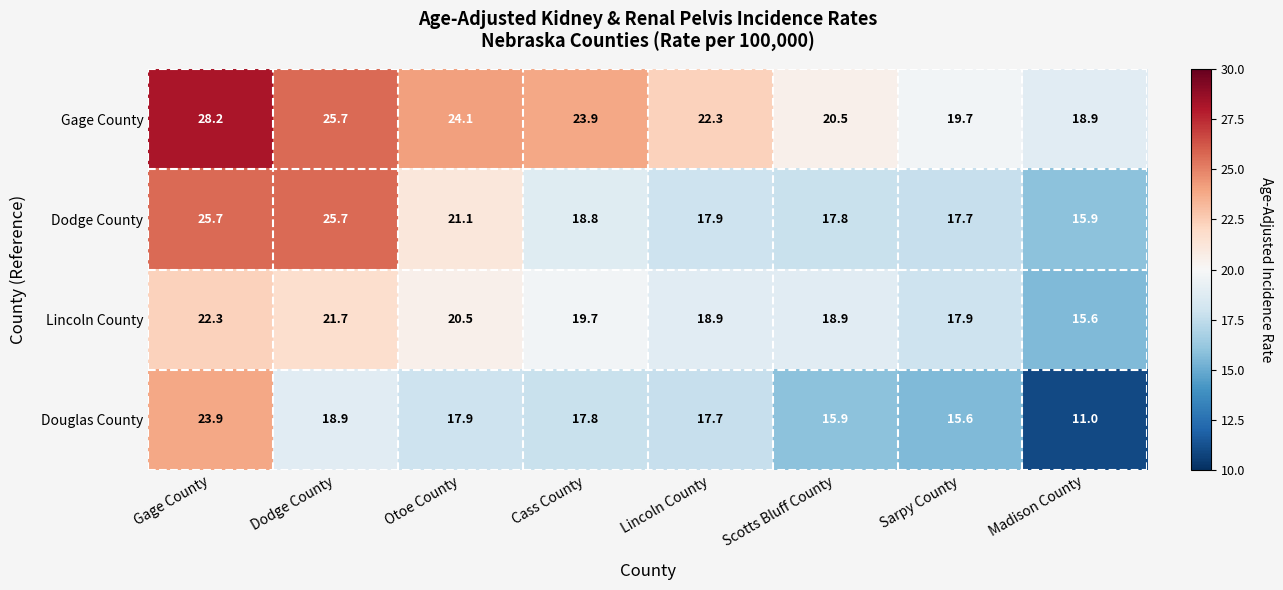

What is the sum of the Douglas County values at Lincoln County and Madison County?

28.7